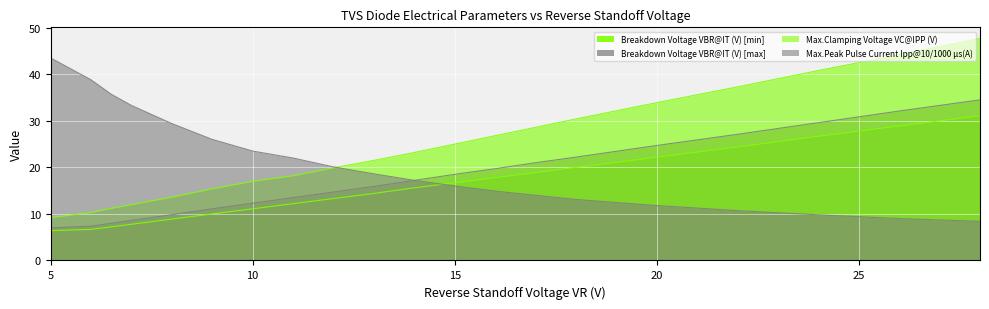

Is it true that Max.Clamping Voltage VC@IPP (V) equals 2.3 at 6?

False